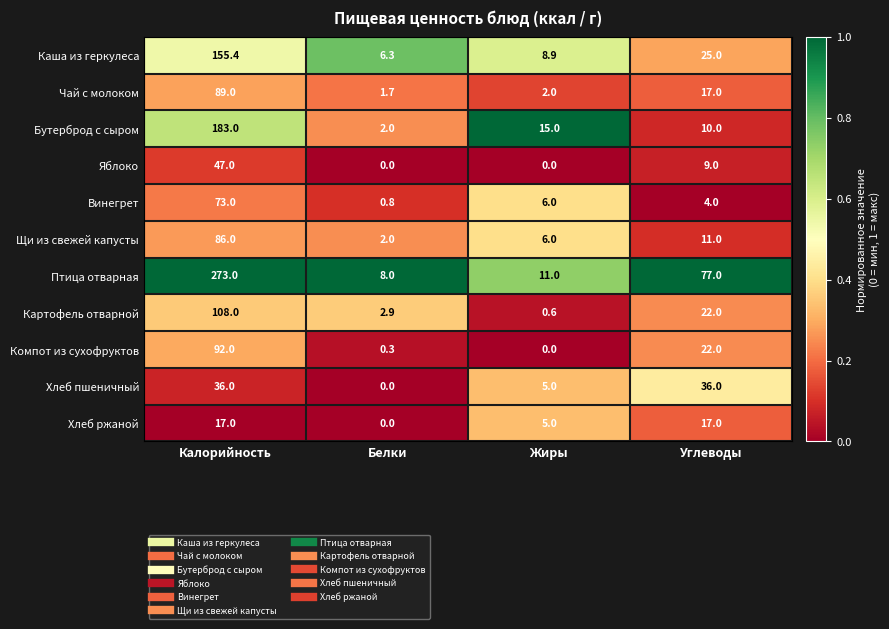

What is the minimum value for Чай с молоком?

1.7